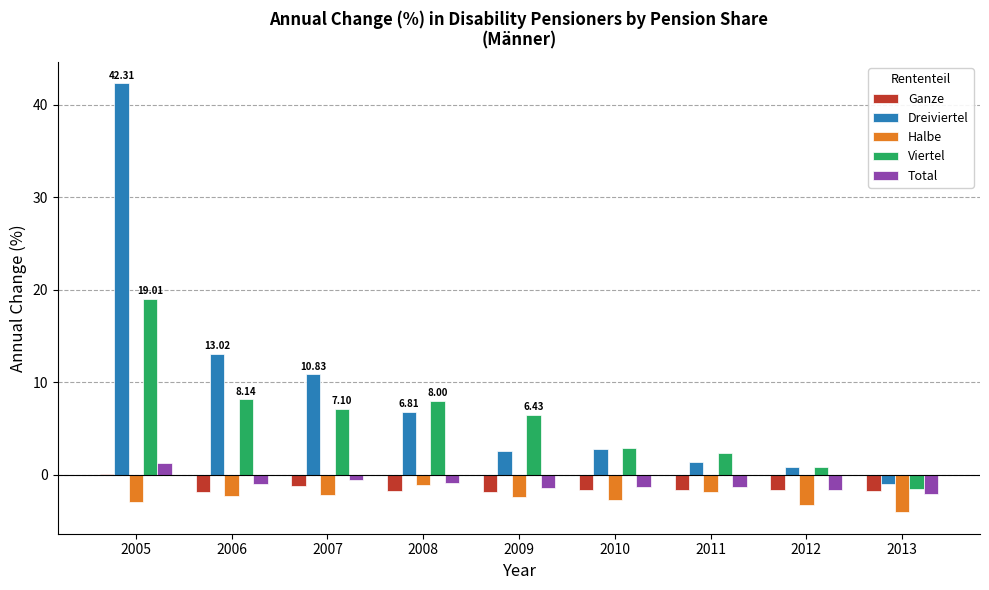

Between 2006 and 2013, which series saw the biggest shift?

Dreiviertel